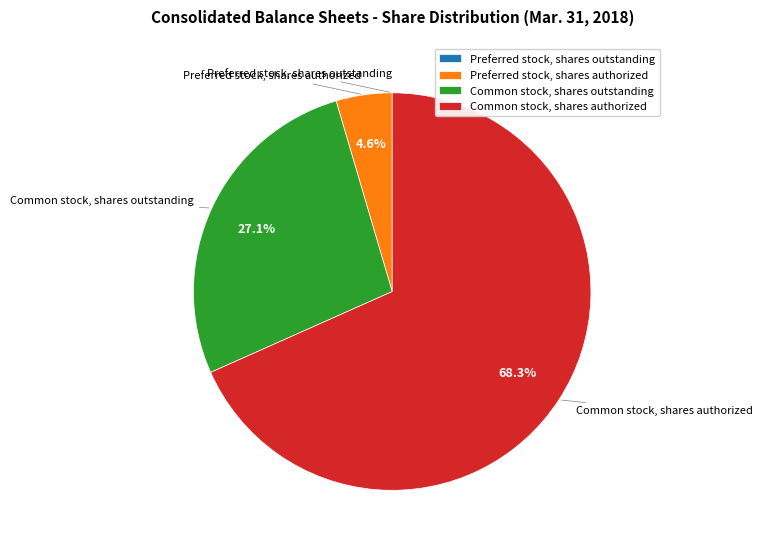

Which slice represents more than half of the pie?

Common stock, shares authorized